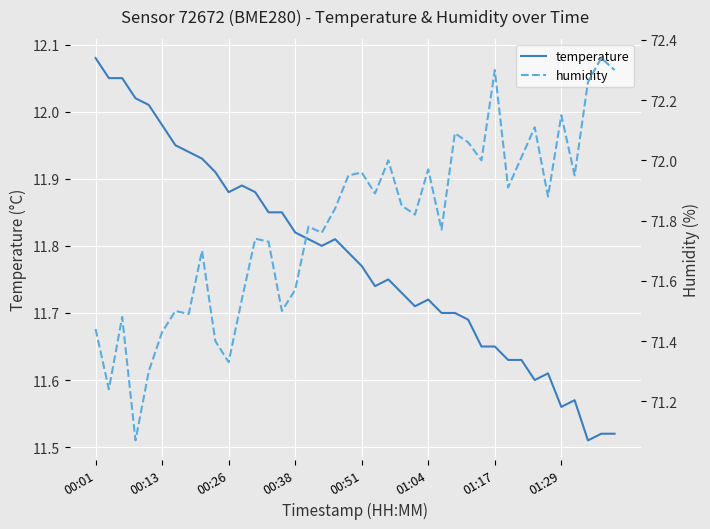

Reading left to right, list all the values displayed in this chart.

temperature: 12.1	12.1	12.1	12.0	12.0	12.0	11.9	11.9	11.9	11.9	11.9	11.9	11.9	11.8	11.8	11.8	11.8	11.8	11.8	11.8	11.8	11.7	11.8	11.7	11.7	11.7	11.7	11.7	11.7	11.7	11.7	11.6	11.6	11.6	11.6	11.6	11.6	11.5	11.5	11.5
humidity: 71.4	71.2	71.5	71.1	71.3	71.4	71.5	71.5	71.7	71.4	71.3	71.5	71.7	71.7	71.5	71.6	71.8	71.8	71.8	72.0	72.0	71.9	72.0	71.8	71.8	72.0	71.8	72.1	72.1	72.0	72.3	71.9	72.0	72.1	71.9	72.2	72.0	72.3	72.3	72.3